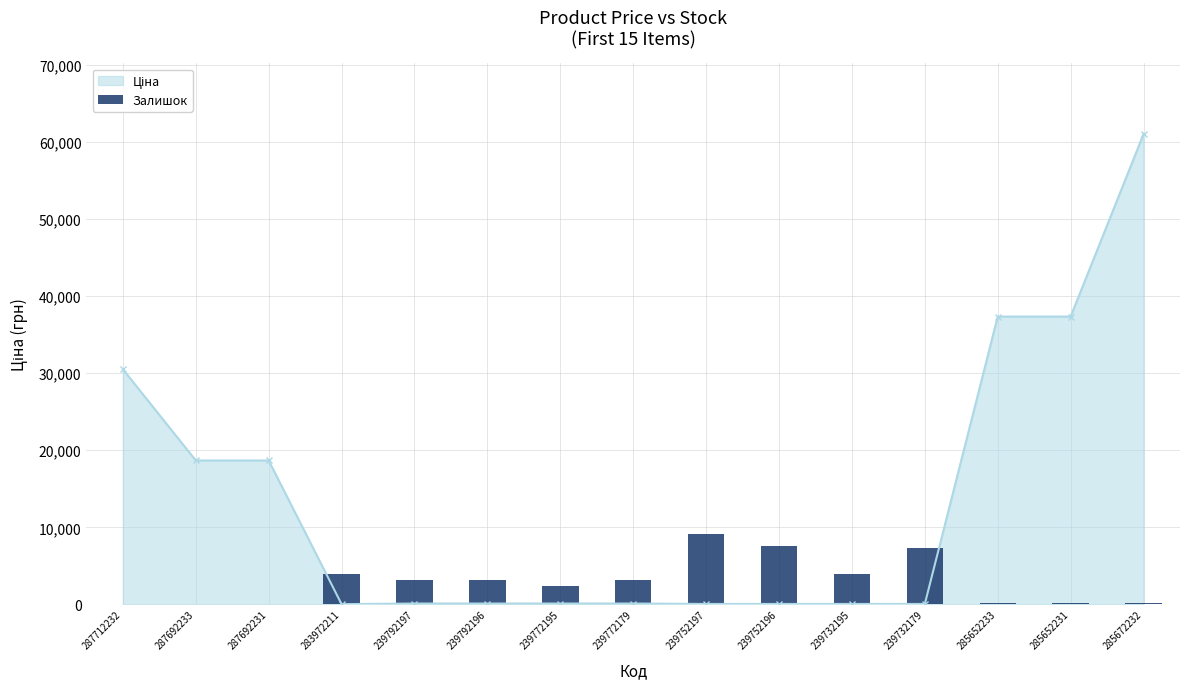

How many bars are there in total?

15